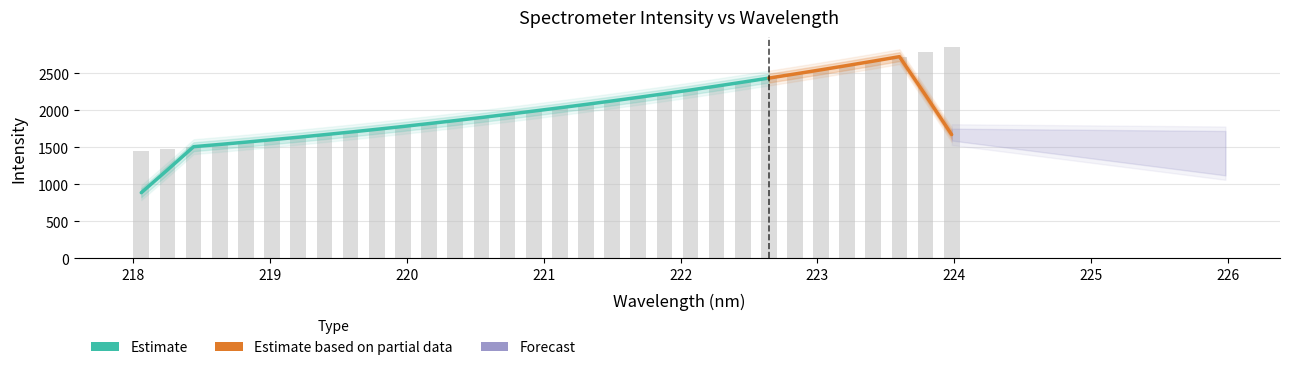

Rank the categories by value from lowest to highest.

218.0596, 218.2508, 218.442, 218.6332, 218.8244, 219.0156, 219.2067, 219.3979, 219.589, 219.7801, 219.9712, 220.1623, 220.3533, 220.5444, 220.7354, 220.9264, 221.1174, 221.3083, 221.4993, 221.6902, 221.8812, 222.0721, 222.263, 222.4538, 222.6447, 222.8355, 223.0264, 223.2172, 223.408, 223.5987, 223.7895, 223.9802